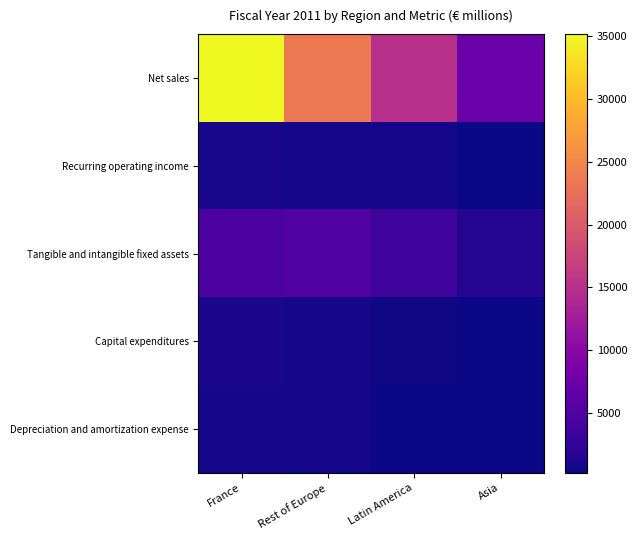

Which series has the largest range (max minus min)?

Net sales